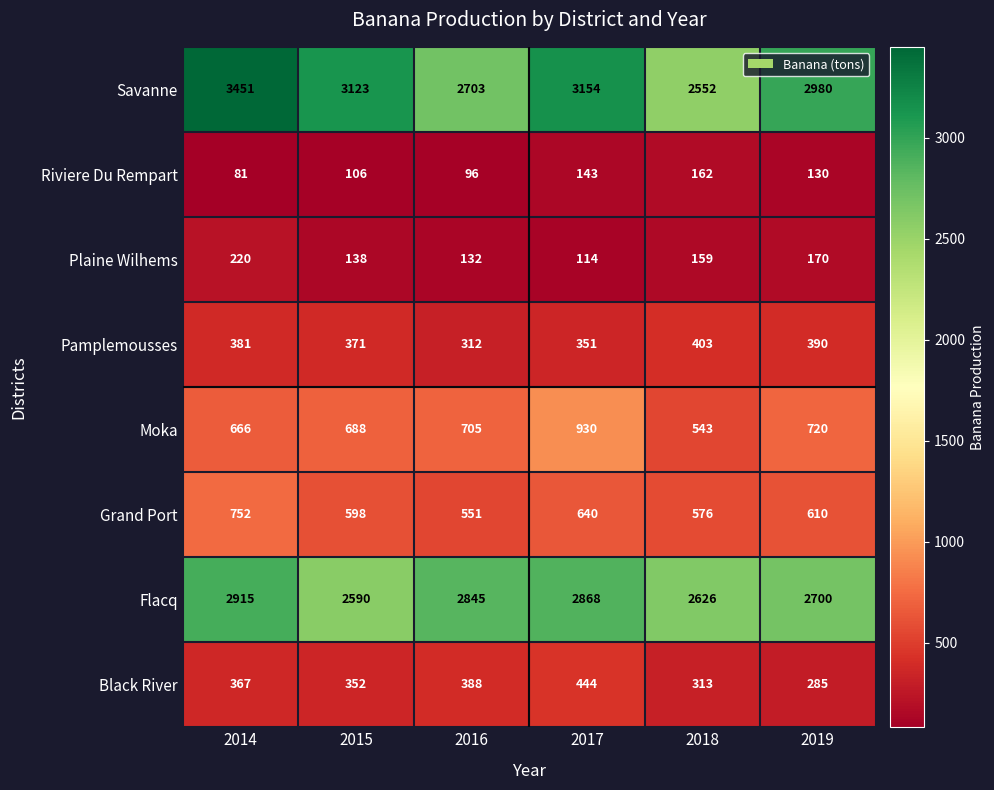

The value of Flacq at 2018 is 2626. True or false?

True